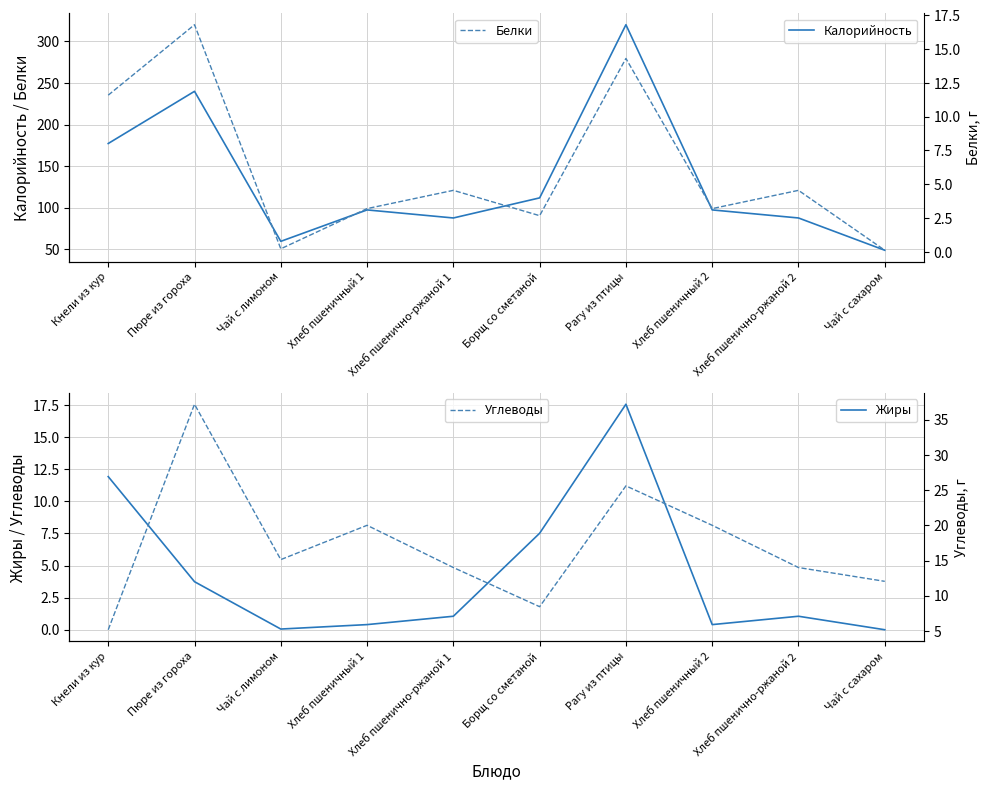

Is it true that Калорийность equals 154.3 at Хлеб пшеничный 2?

False